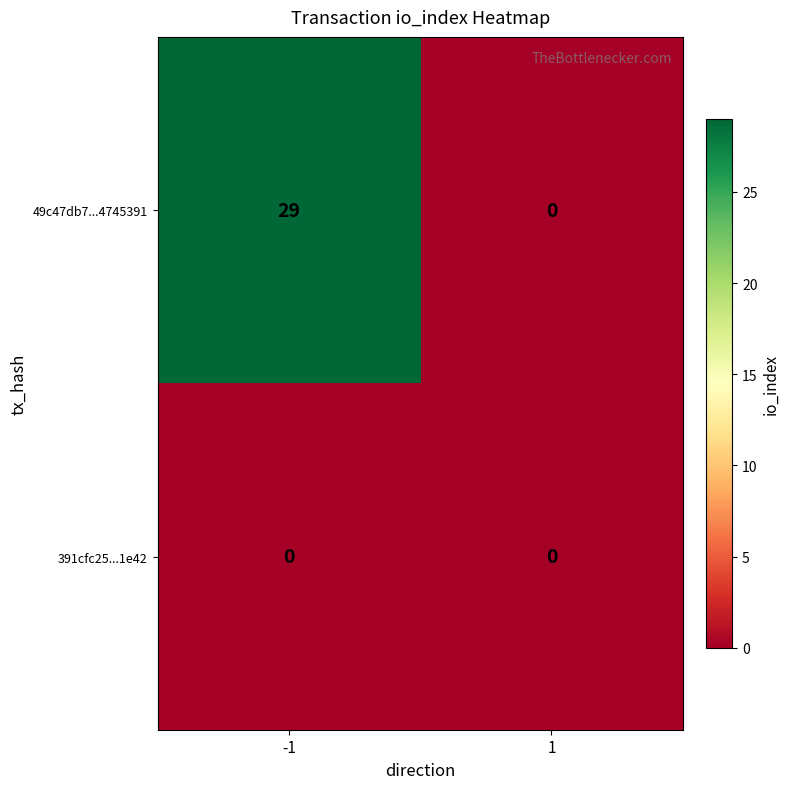

What is the greatest value displayed?

29